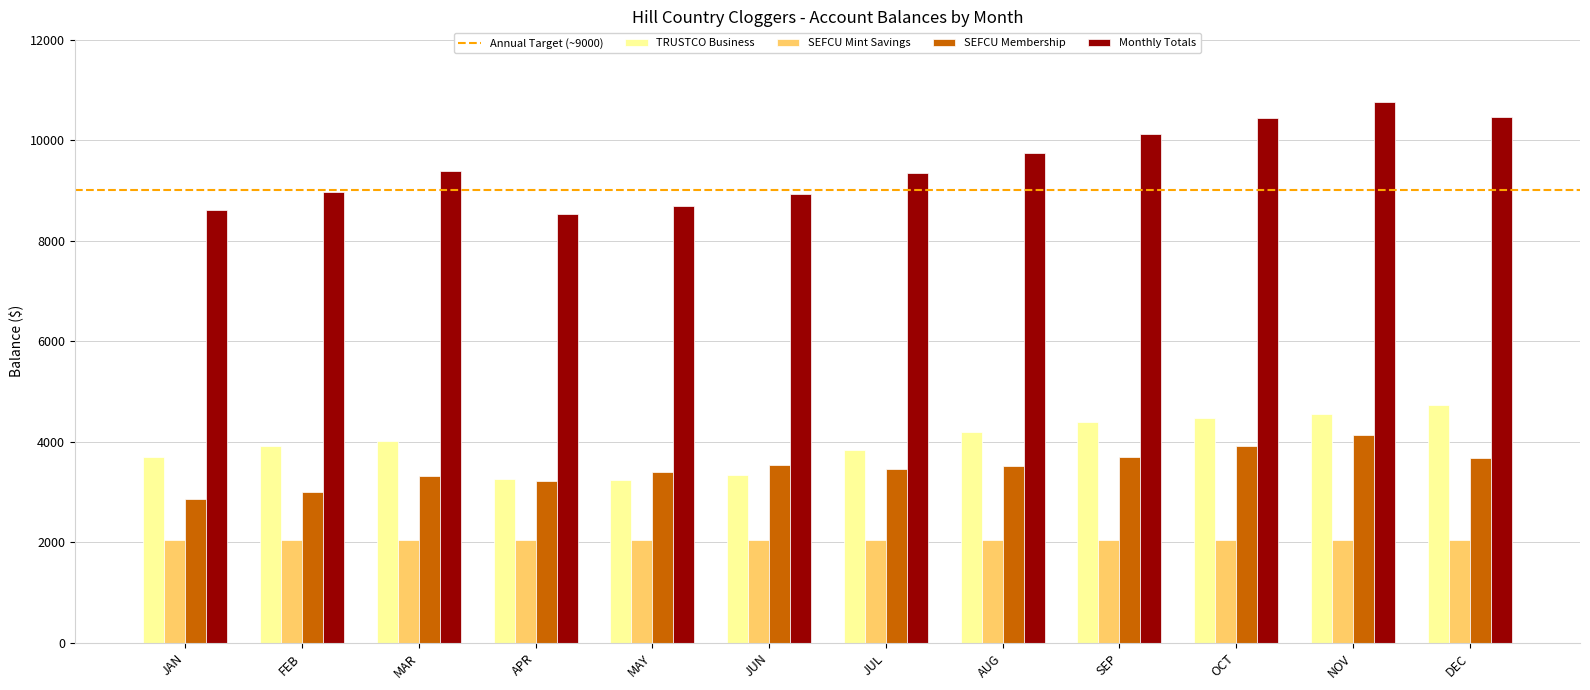

What value does the TRUSTCO Business series have at OCT?

4475.9